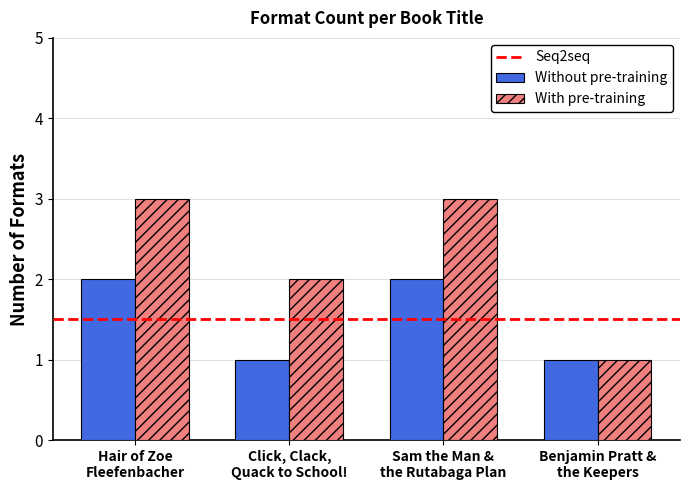

What is the sum of all Without pre-training values?

6